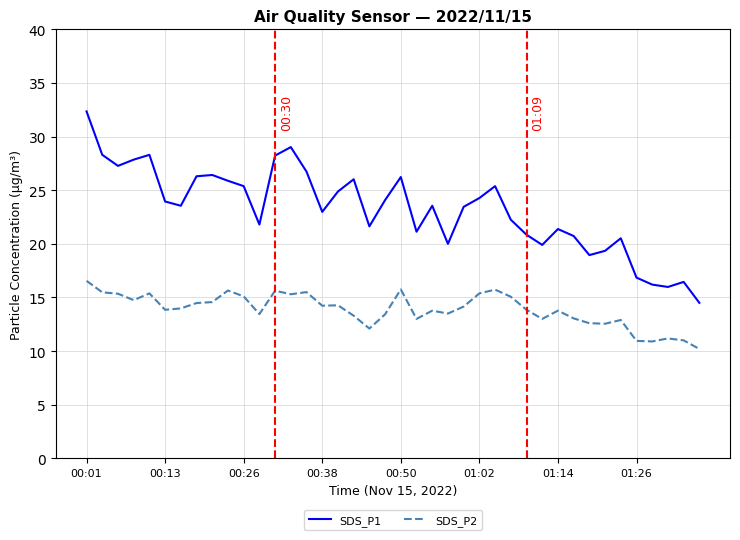

Which series has the widest spread of values?

SDS_P1